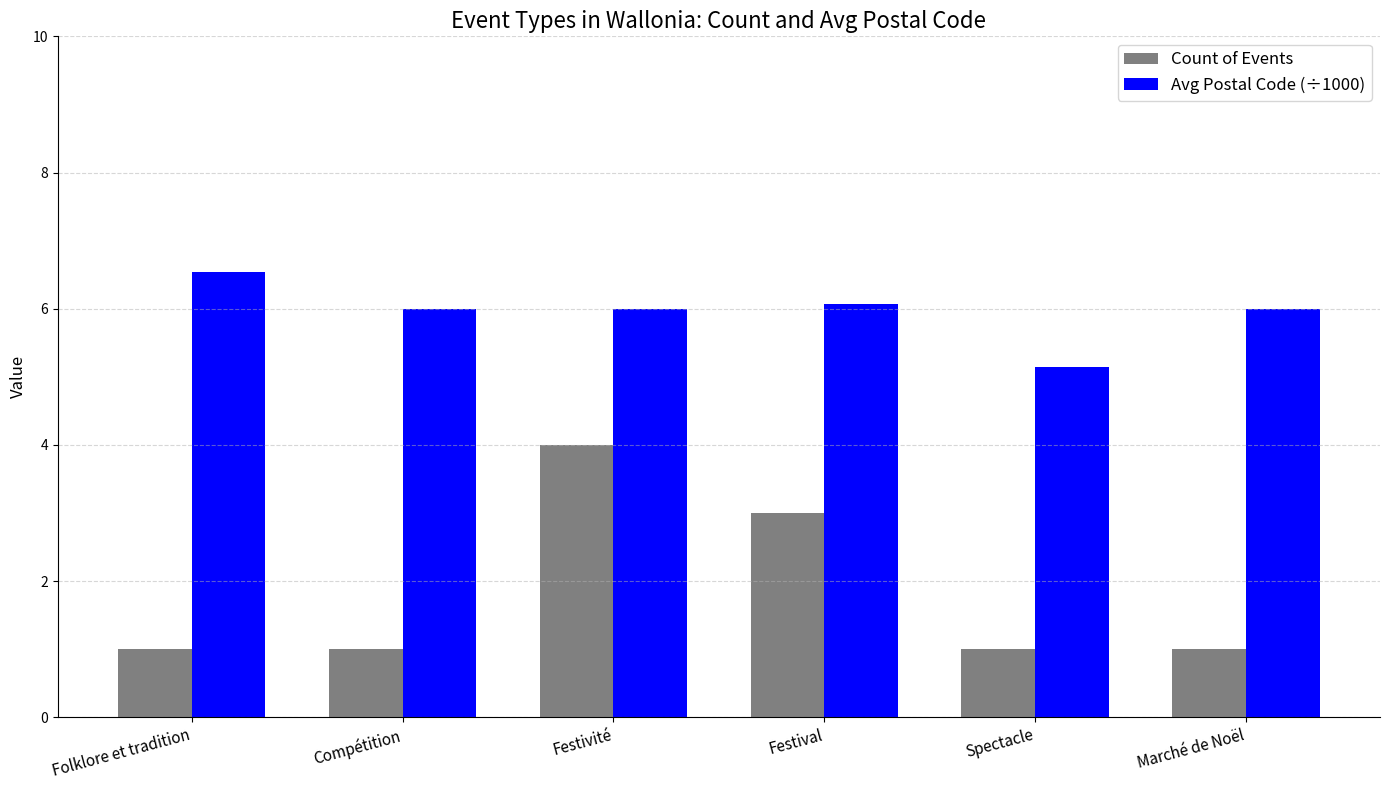

What is the difference between the second highest and minimum values in the Count of Events series?

2.0